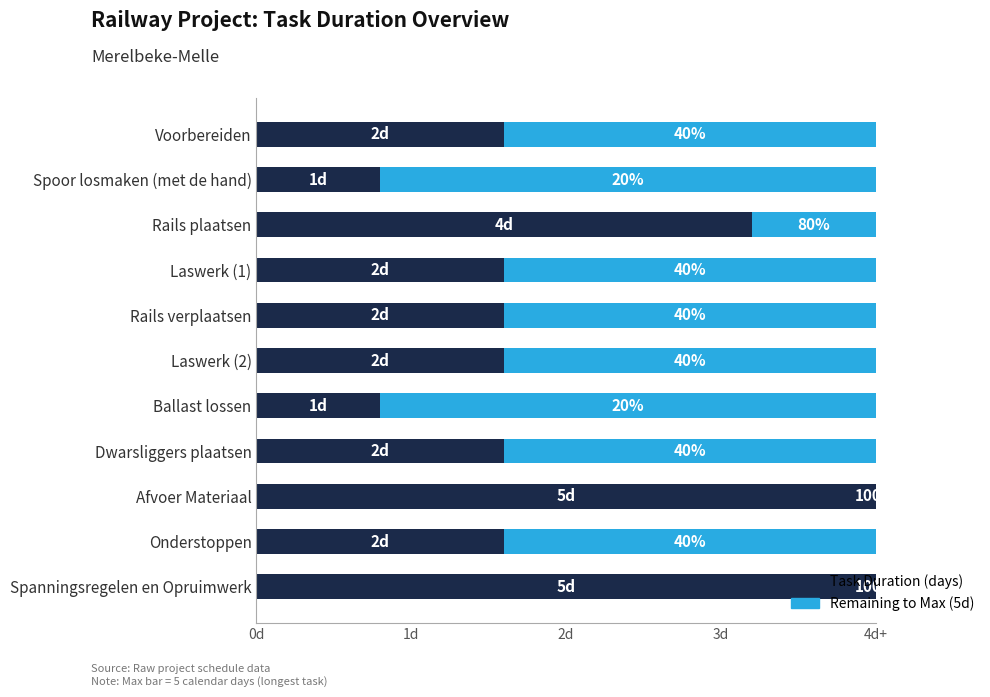

What are all the series names shown in the legend?

Task Duration (days), Remaining to Max (5d)